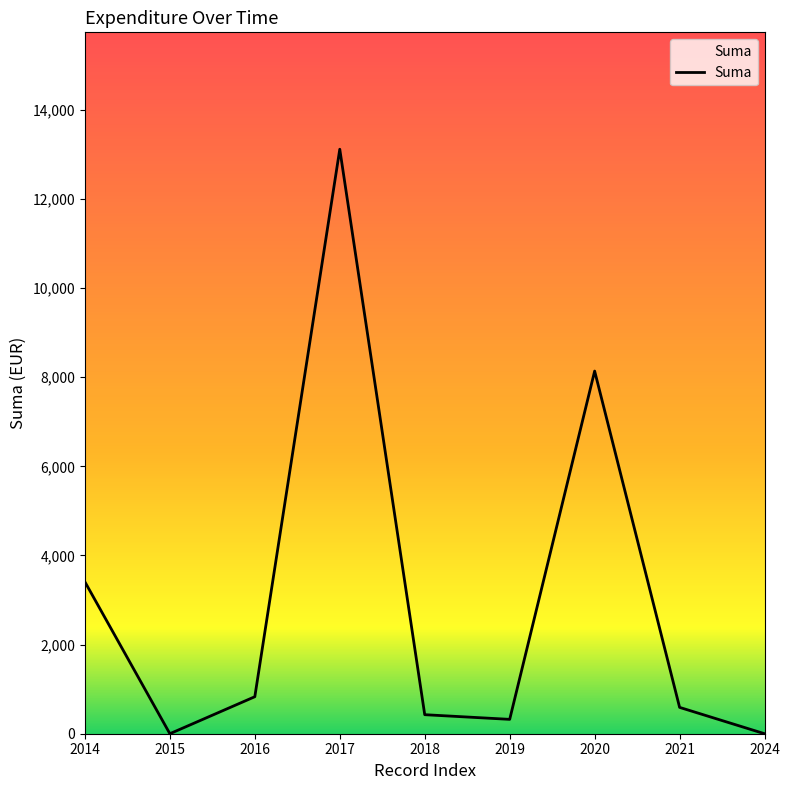

At which category does the chart reach its peak across all series?

2017